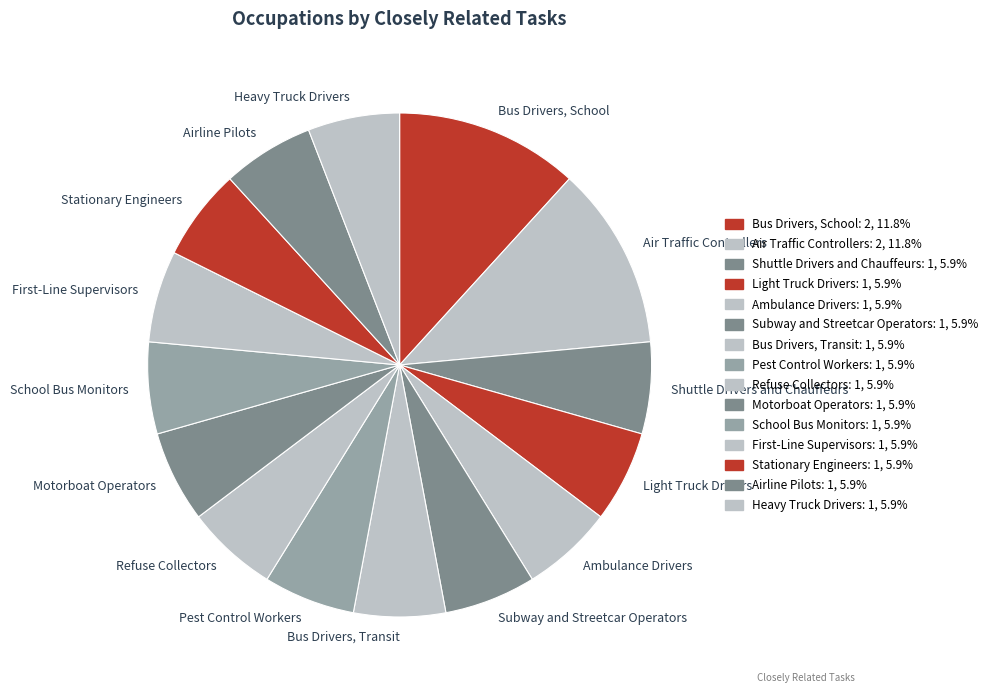

What is the ratio of the value at Bus Drivers, School to the value at Ambulance Drivers?

2.0